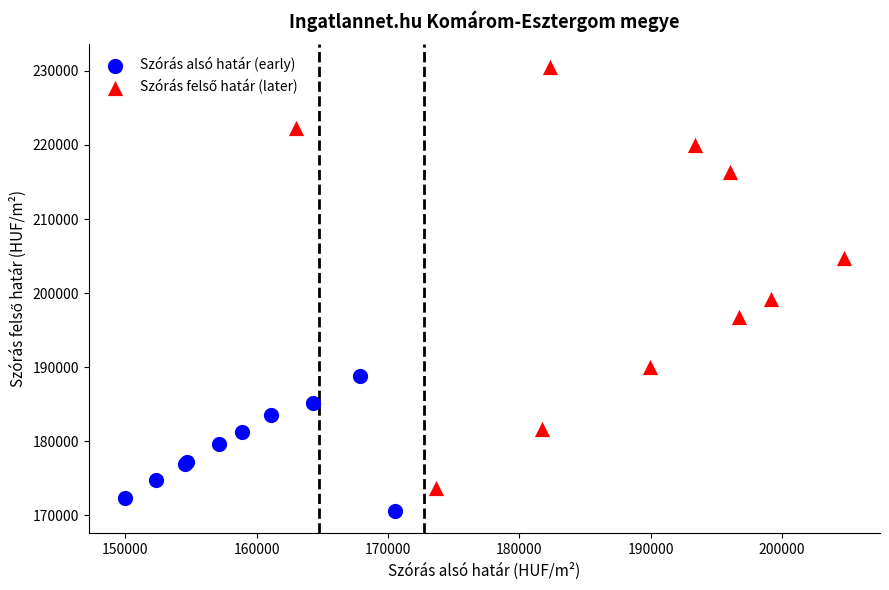

Which series reaches the minimum Y coordinate?

Szórás alsó határ (early)